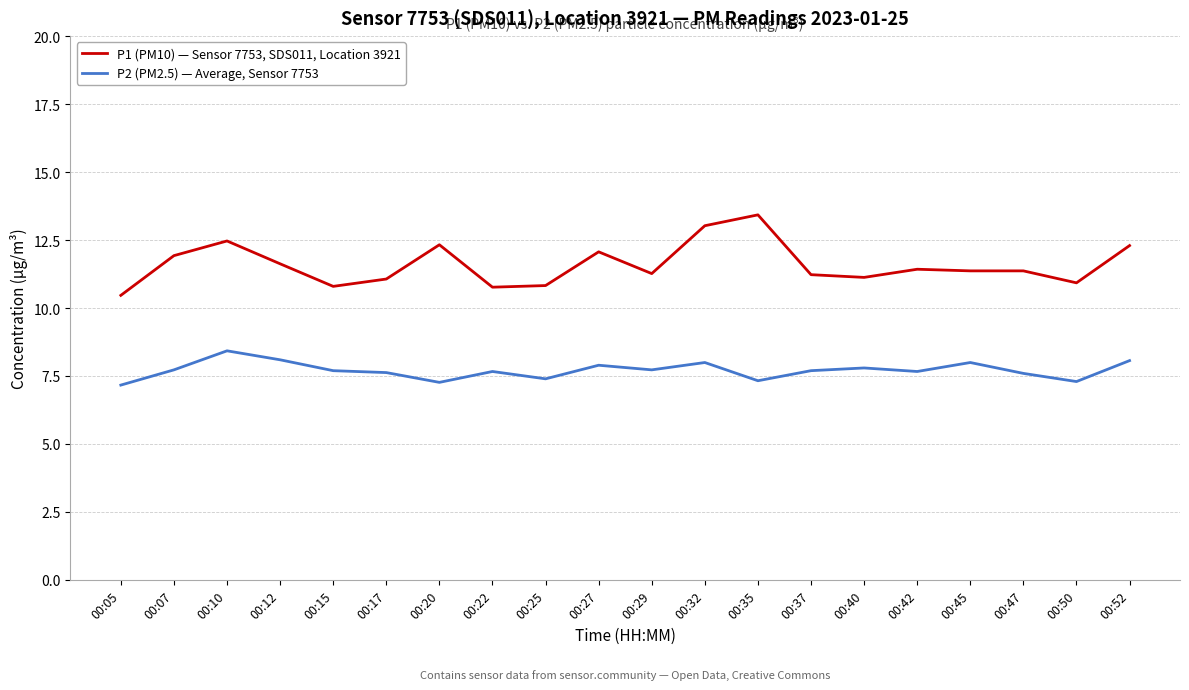

The P2 (PM2.5) — Average, Sensor 7753 series shows 13.7 at 00:52. True or false?

False